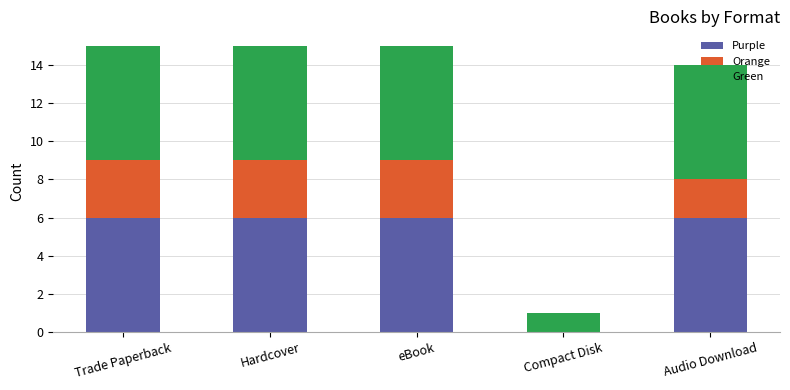

The value of Purple at Compact Disk is 0. True or false?

True